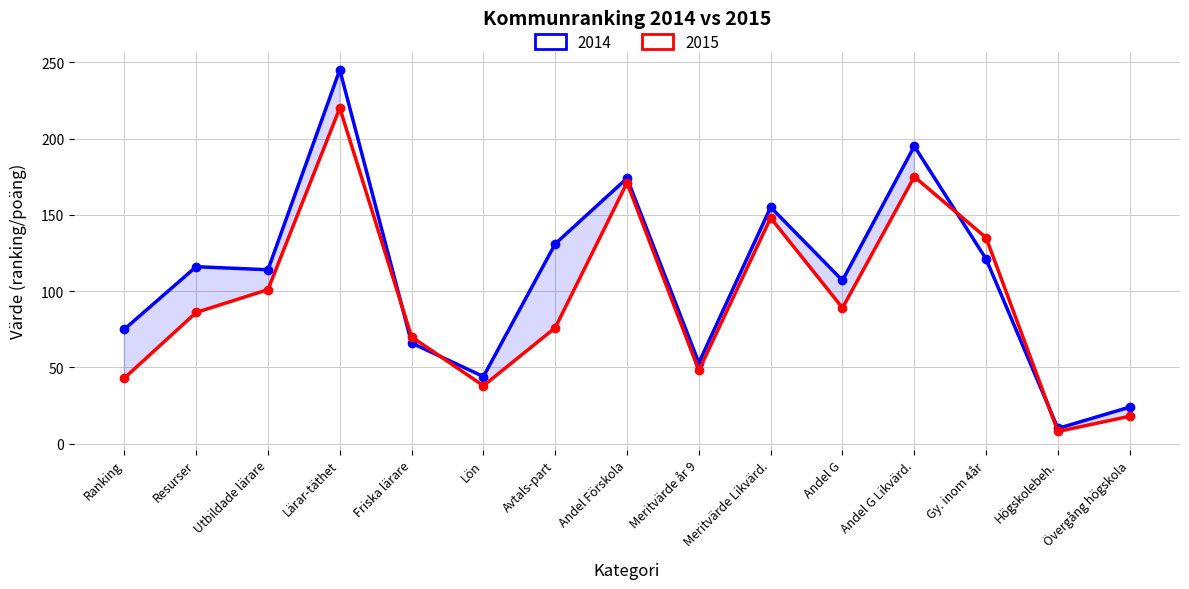

True or false: 2014 has a value of 5 at Högskolebeh..

False